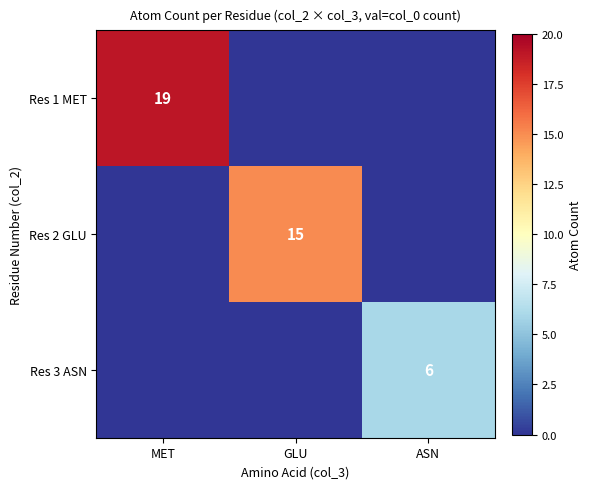

True or false: Res 3 ASN has a value of 6 at ASN.

True